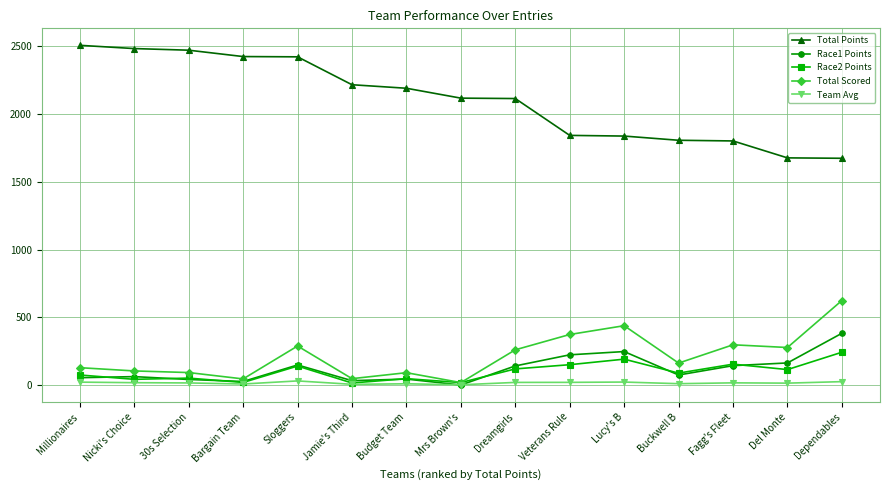

The Race1 Points series shows 163.0 at Del Monte. True or false?

True